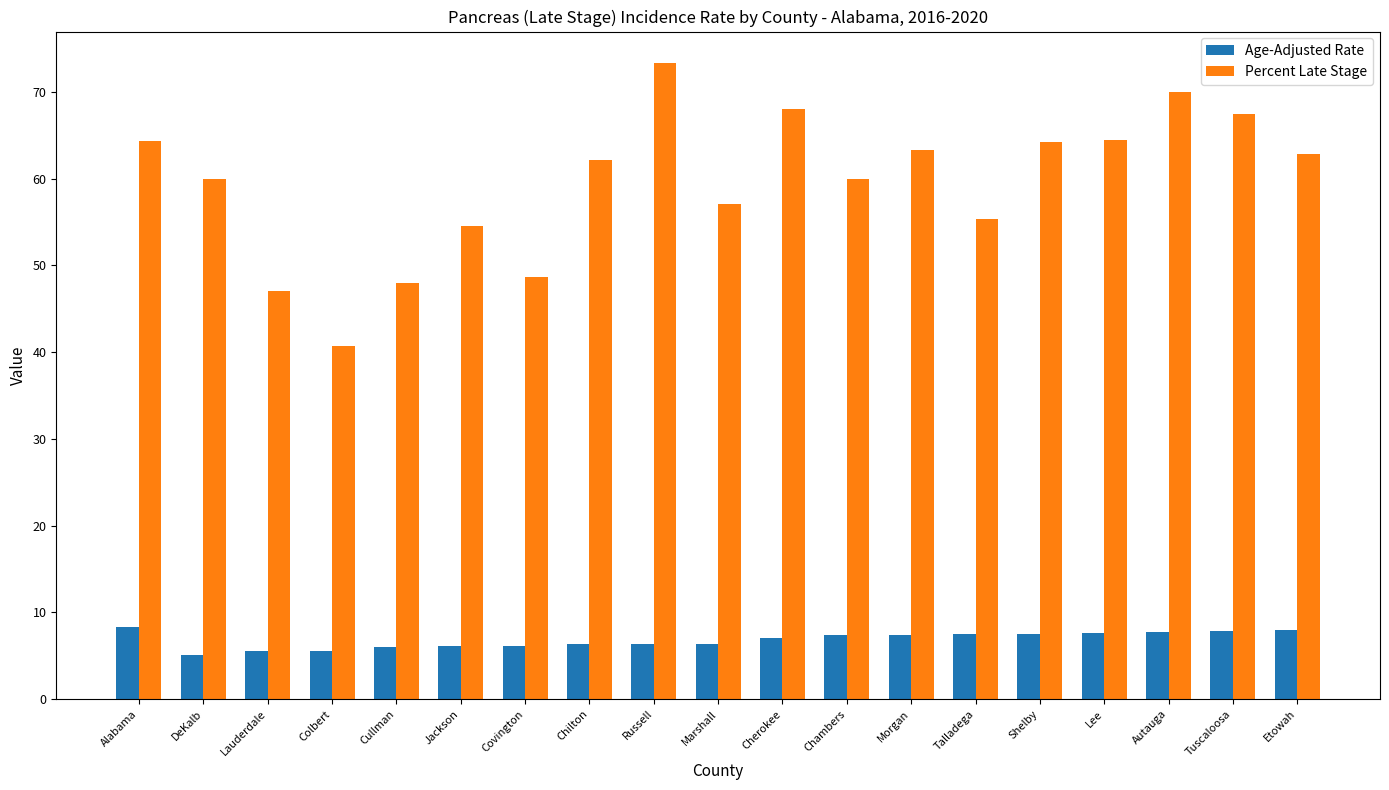

What is the approximate value of Percent Late Stage at Chambers?

60.0